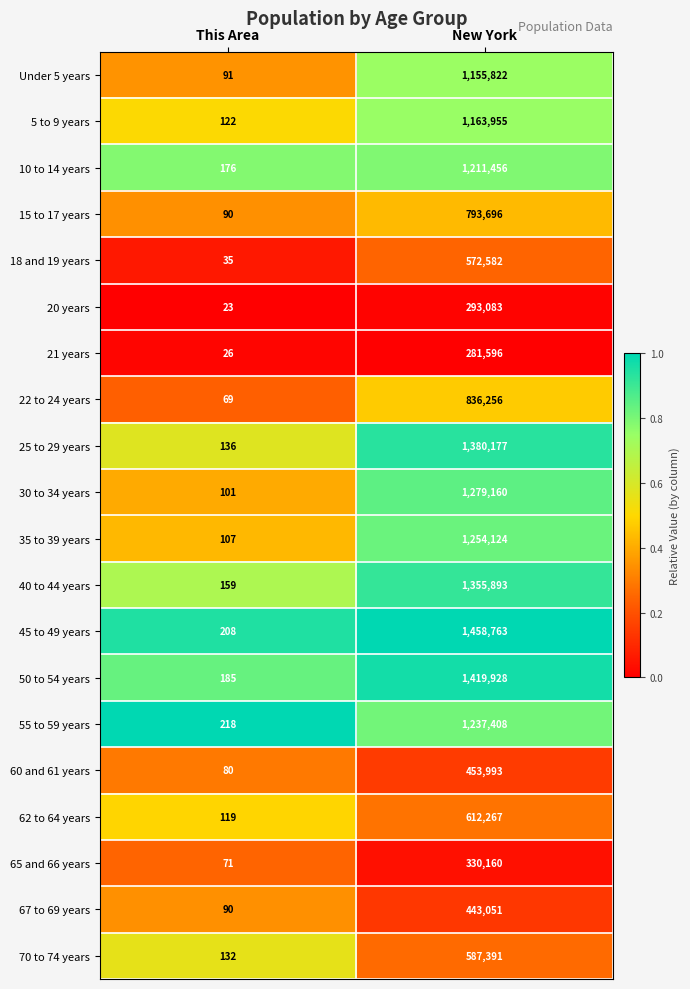

At which category does the chart reach its peak across all series?

New York